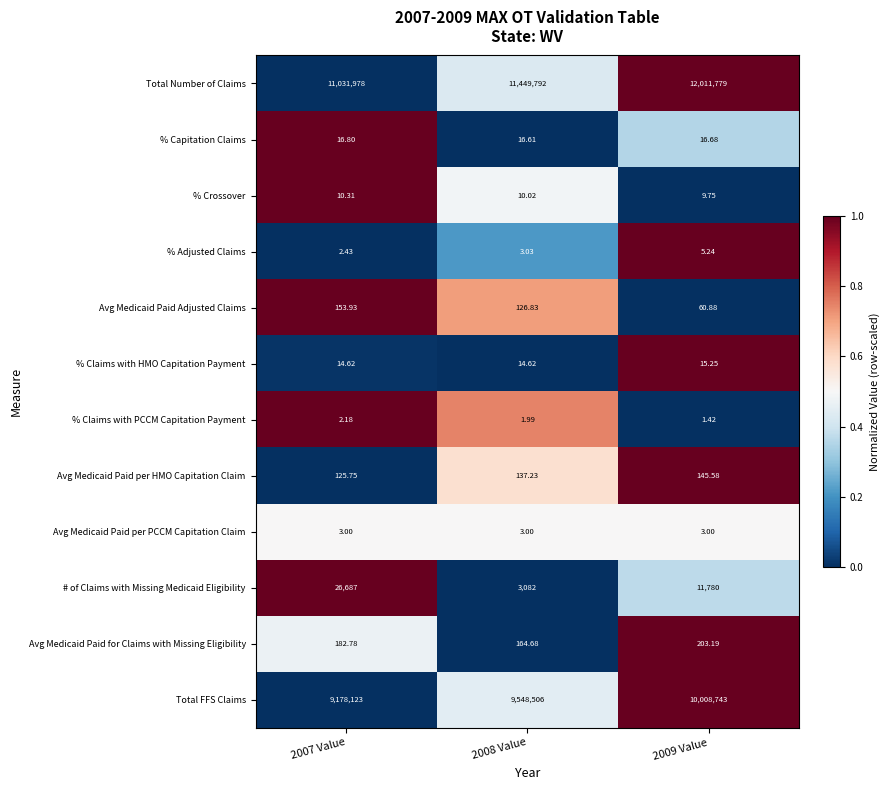

At 2008 Value, list the series in order from largest to smallest.

Total Number of Claims, Total FFS Claims, # of Claims with Missing Medicaid Eligibility, Avg Medicaid Paid for Claims with Missing Eligibility, Avg Medicaid Paid per HMO Capitation Claim, Avg Medicaid Paid Adjusted Claims, % Capitation Claims, % Claims with HMO Capitation Payment, % Crossover, % Adjusted Claims, Avg Medicaid Paid per PCCM Capitation Claim, % Claims with PCCM Capitation Payment